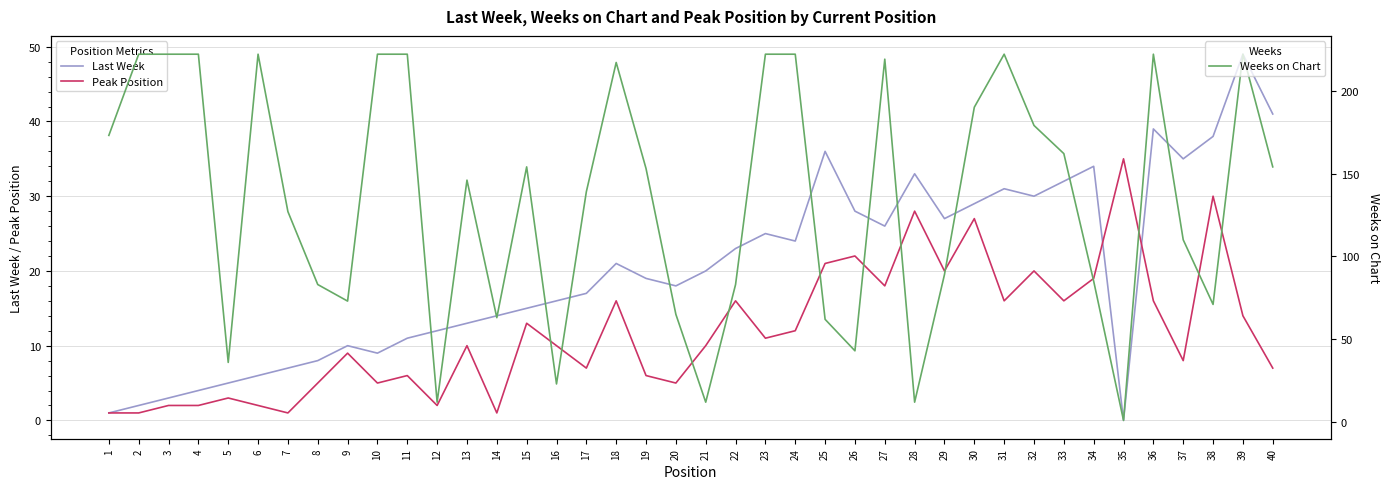

Where do Peak Position and Last Week first cross each other?

34 and 35